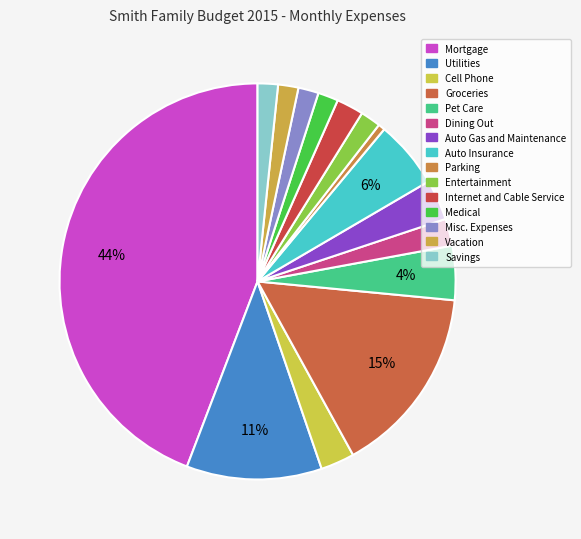

To the nearest percent, what is the combined percentage of Vacation and Auto Gas and Maintenance?

5%